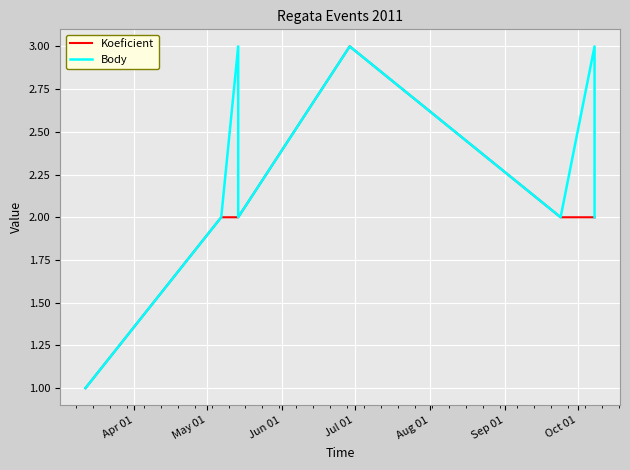

What is the highest value of the Body series?

3